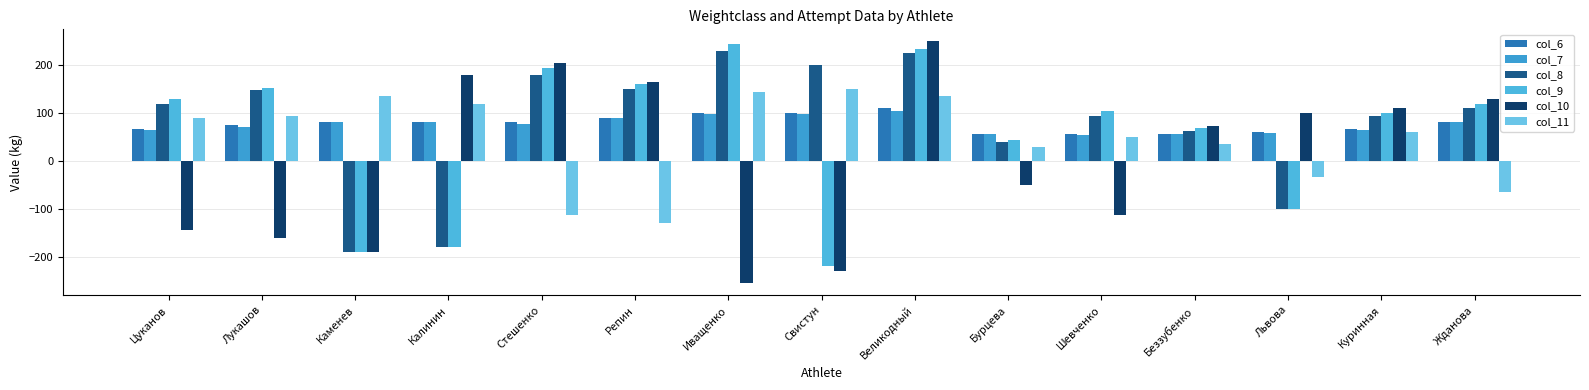

At which label does col_7 reach its minimum?

Шевченко